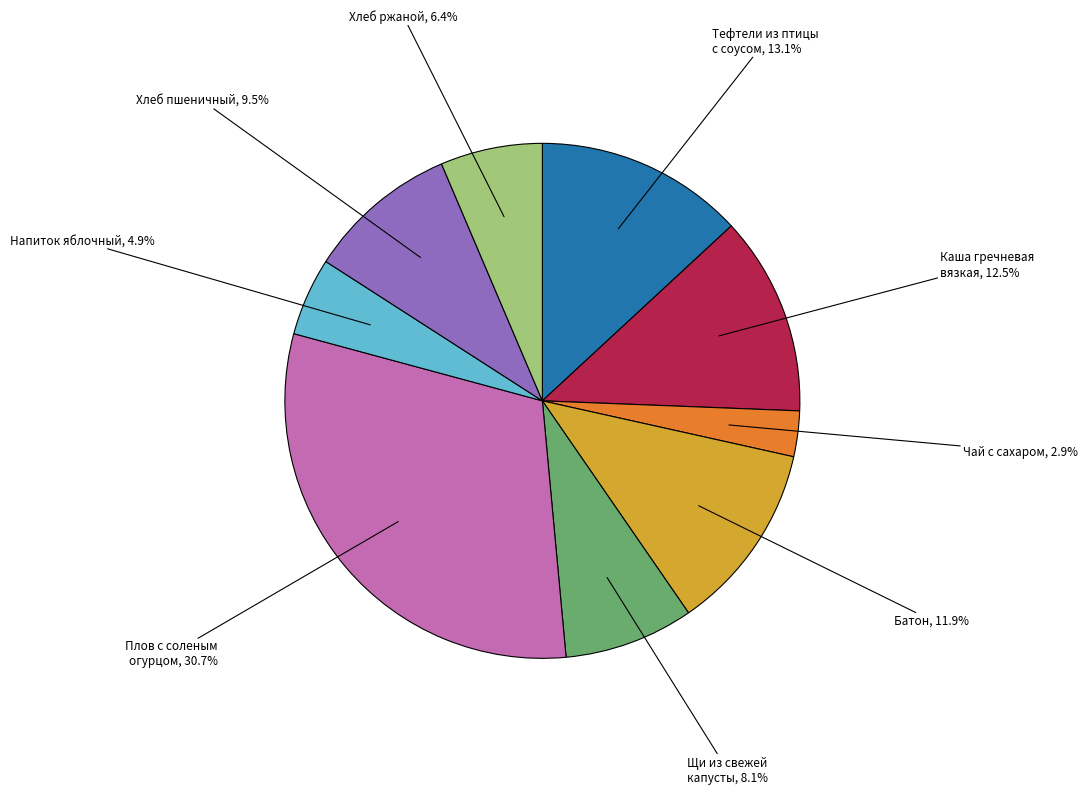

Is there a majority slice in this chart?

No